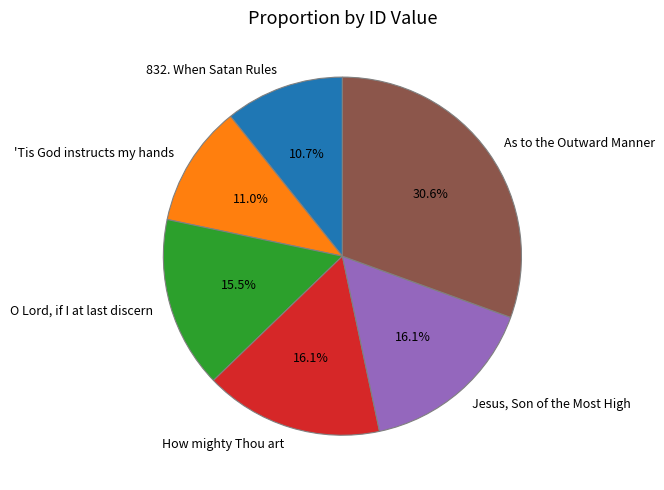

The 'Tis God instructs my hands slice represents 1% of the pie. True or false?

False